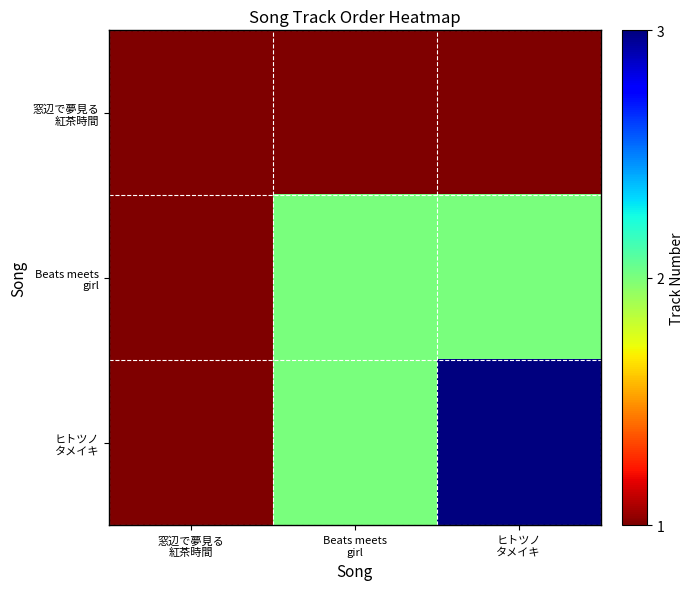

Rank the series by their average value, from lowest to highest.

窓辺で夢見る 紅茶時間, Beats meets girl, ヒトツノ タメイキ